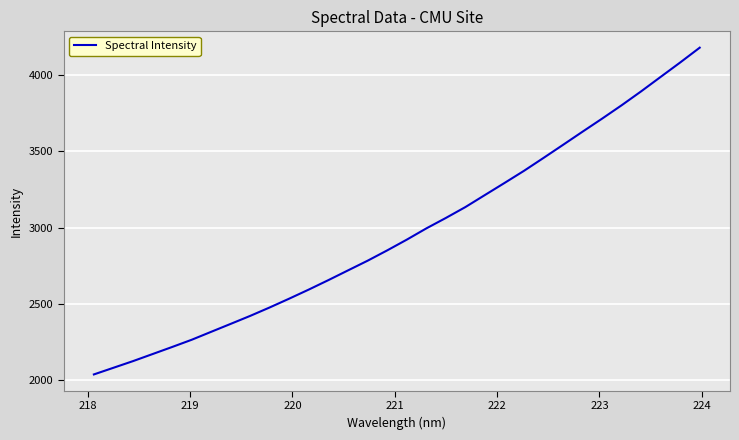

True or false: there are more than 2 points higher than both neighbors.

False